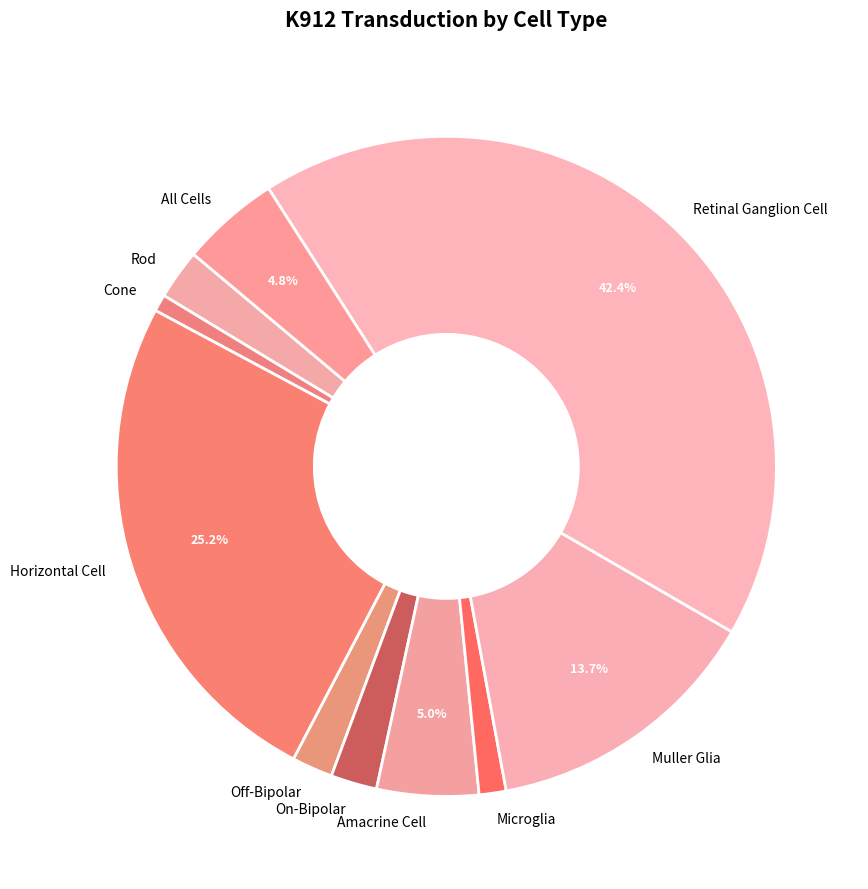

To the nearest percent, what is the difference between the largest and smallest slice percentages?

42%